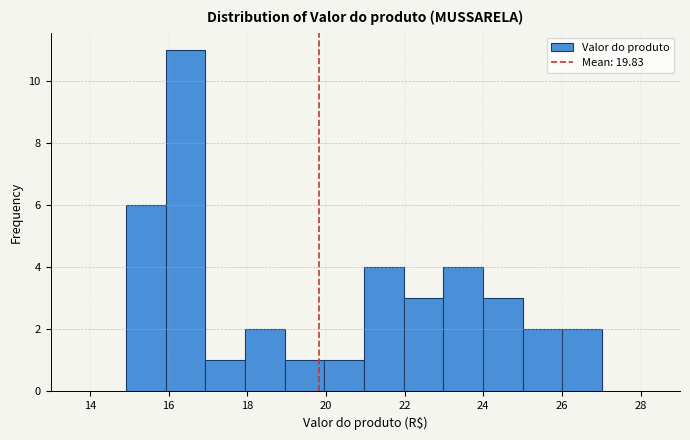

Reading left to right, list every bar in this chart as the range it spans on the x-axis followed by its height. Neither the bar edges nor the heights are printed on the chart, so give them approximately, as read against the axes.

15 to 16: 6
16 to 17: 11
17 to 18: 1
18 to 19: 2
19 to 20: 1
20 to 21: 1
21 to 22: 4
22 to 23: 3
23 to 24: 4
24 to 25: 3
25 to 26: 2
26 to 27: 2